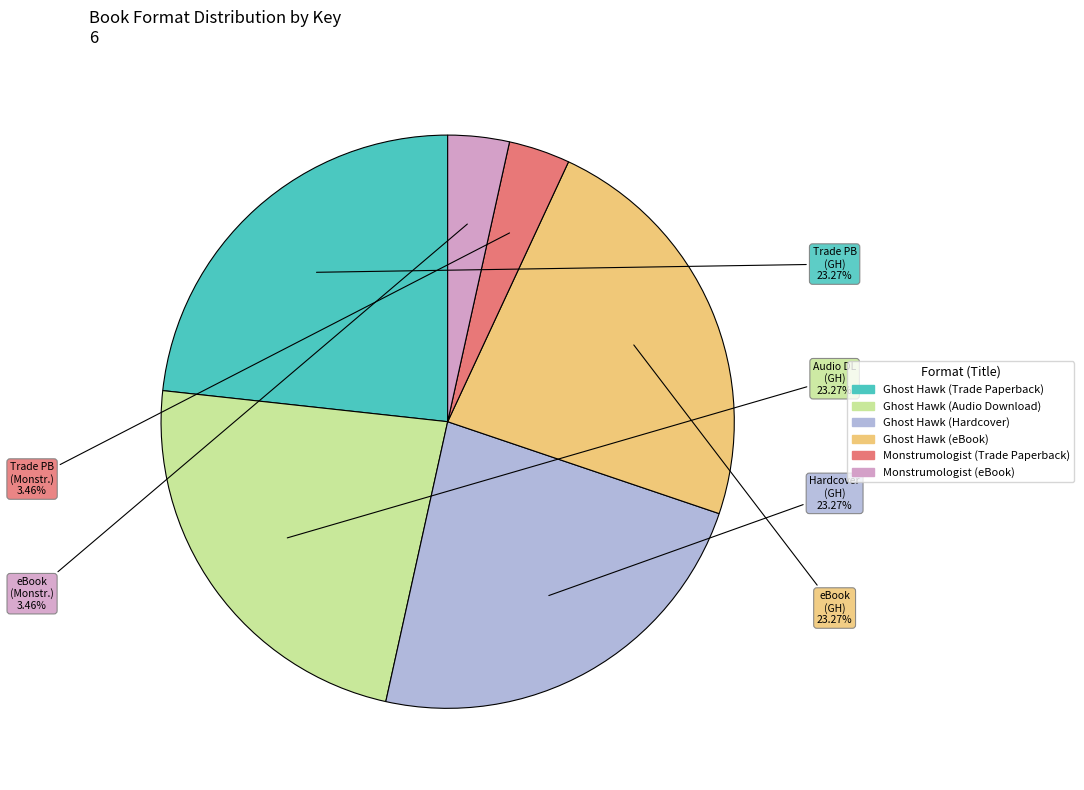

To the nearest percent, what portion does Ghost Hawk (eBook) represent?

23%